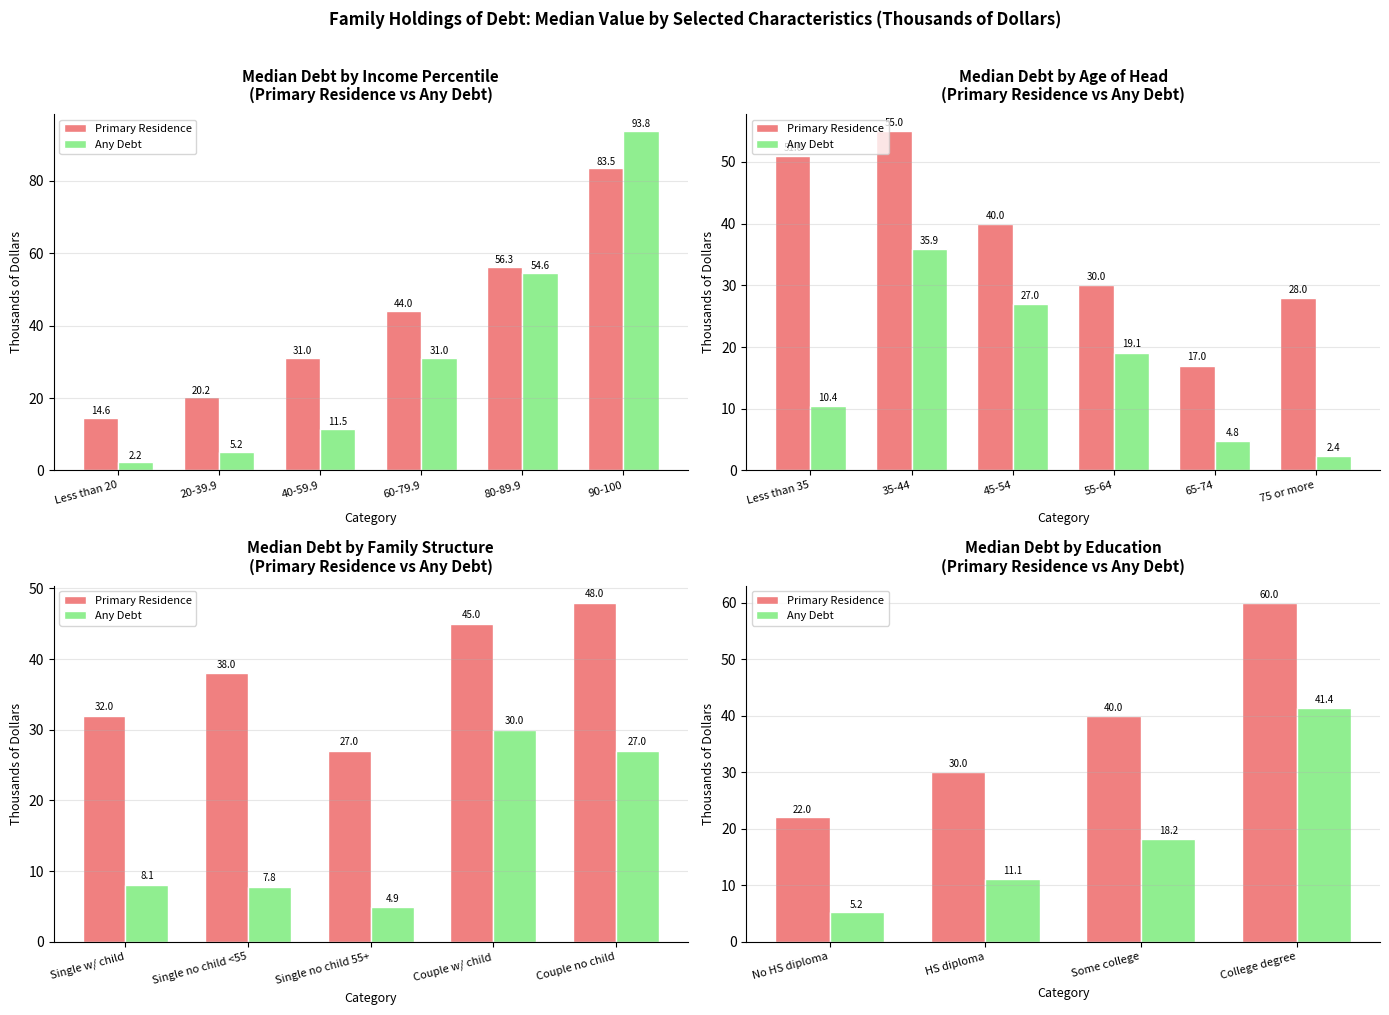

Does the chart contain any negative values?

No